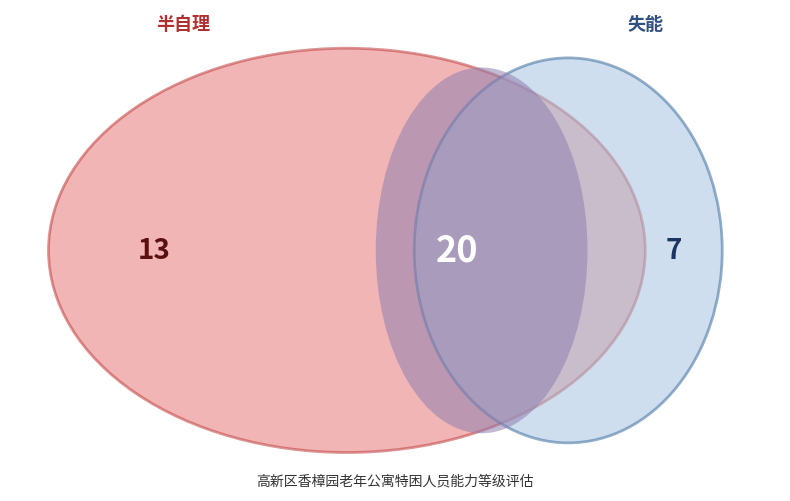

Do 失能 and 半自理 together represent more than half of the pie?

Yes